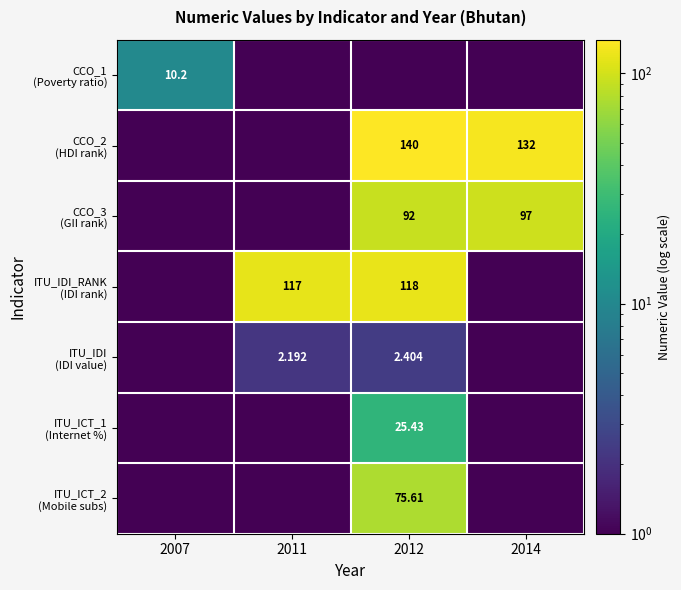

Where does the ITU_IDI (IDI value) series first go above 2?

2011